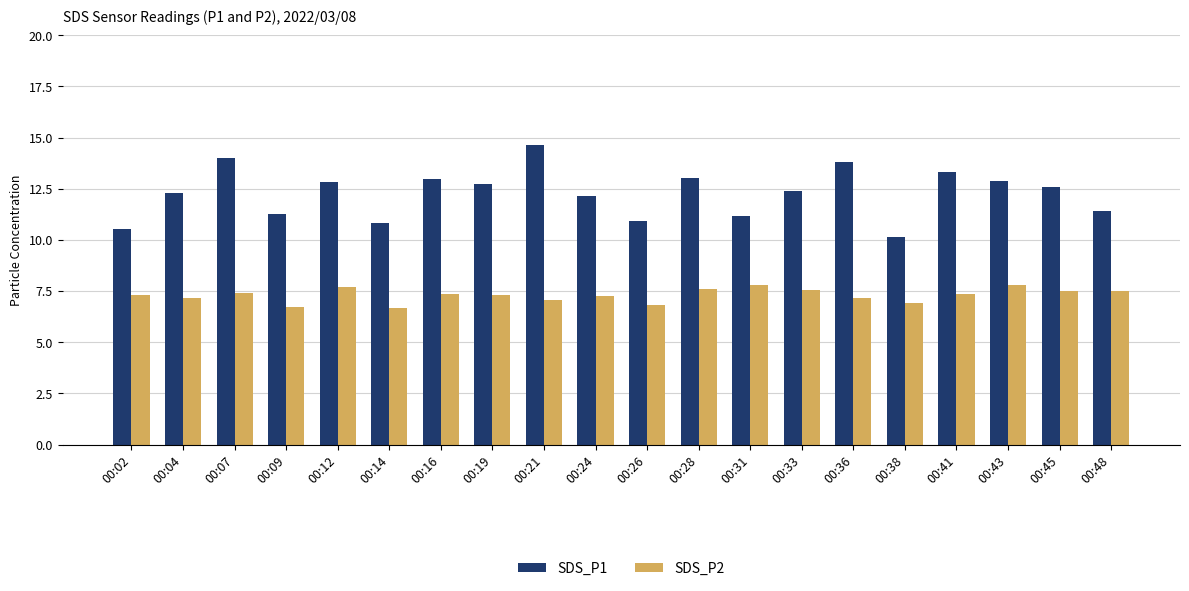

True or false: SDS_P2 has a value of 5.1 at 00:33.

False